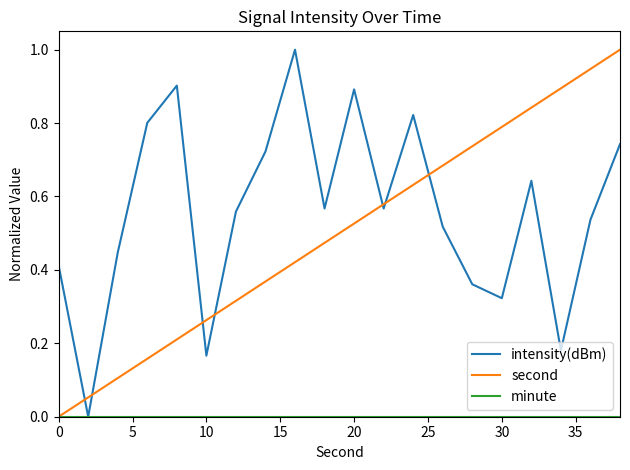

True or false: second and intensity(dBm) intersect in this chart.

True